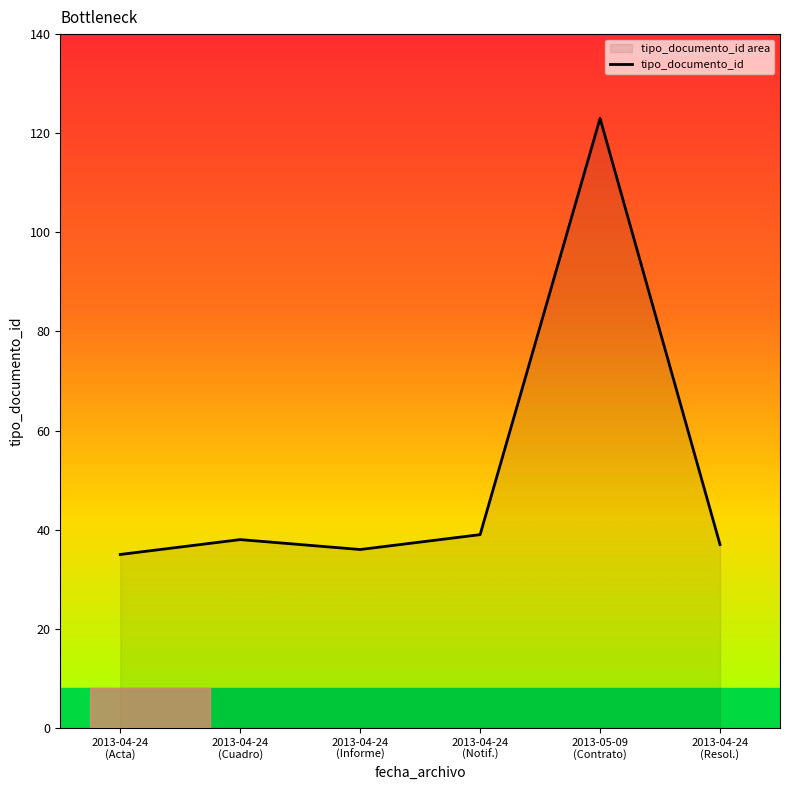

What is the difference between the maximum and minimum values?

88